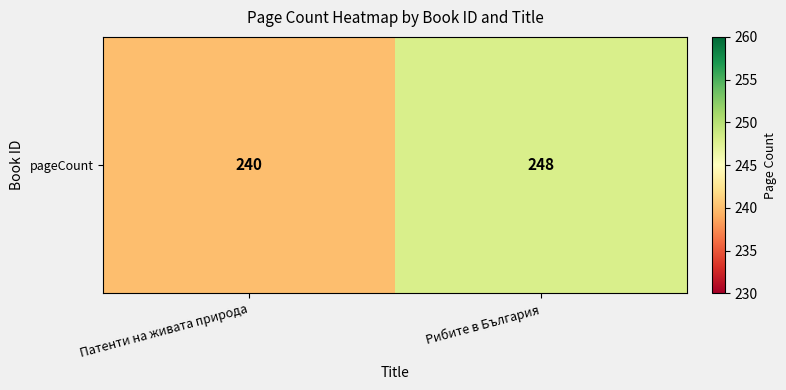

Rank the categories by value from lowest to highest.

Патенти на живата природа, Рибите в България